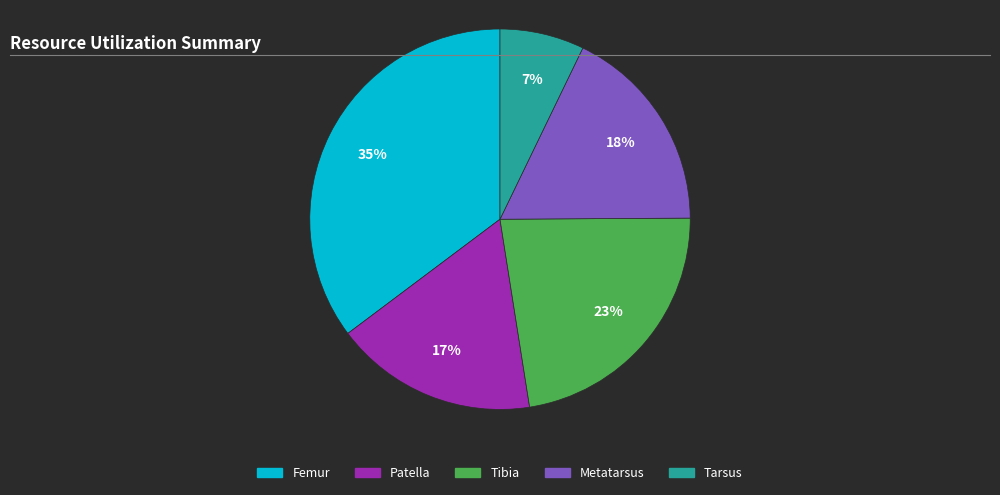

To the nearest percent, what portion does Metatarsus represent?

18%